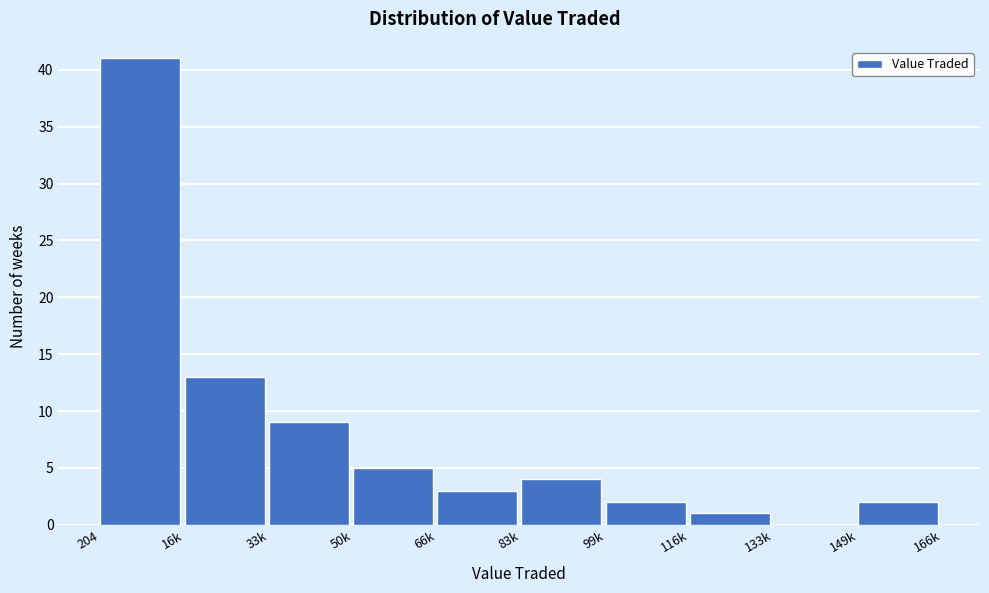

Reading left to right, list all the values displayed in this chart.

204=41	16k=13	33k=9	50k=5	66k=3	83k=4	99k=2	116k=1	133k=0	149k=2